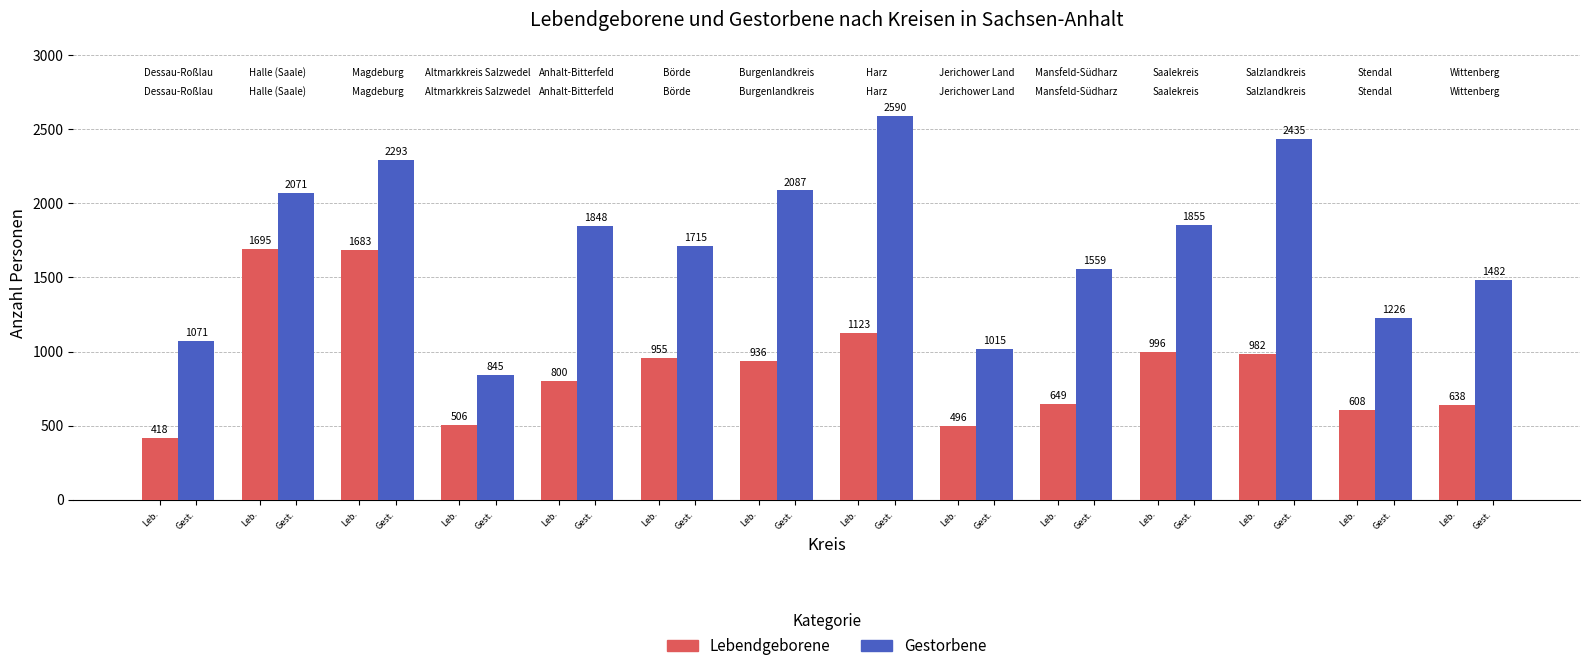

What value does the Lebendgeborene series have at Leb.?

418